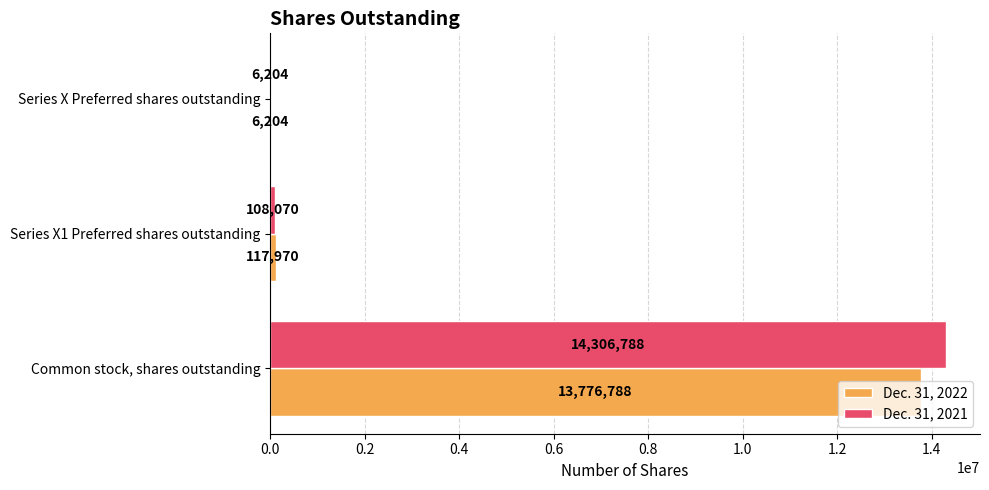

What is the greatest value displayed?

14306788